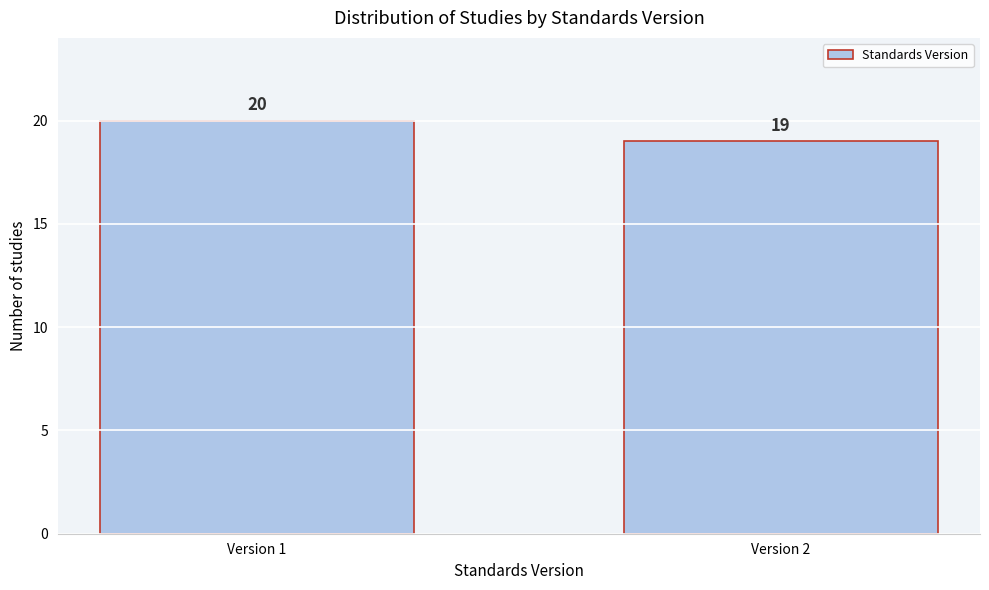

Reading left to right, transcribe all the data shown in this chart.

20	19